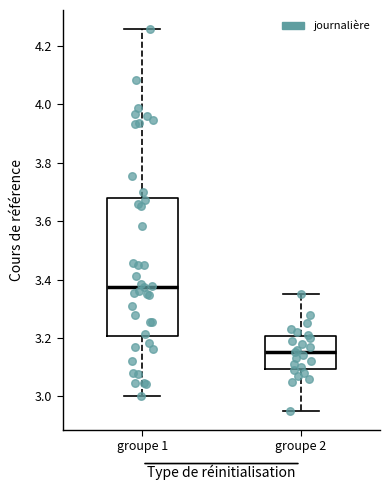

Where does the median line of the box for groupe 2 sit on the y-axis? The values are not printed on the chart, so give them approximately, as read against the axis.

3.16